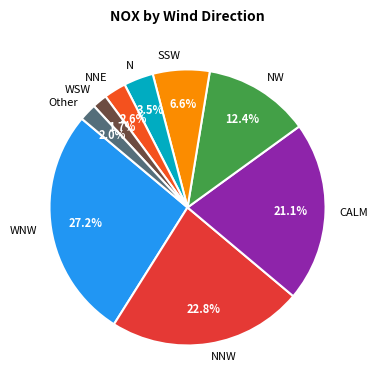

How many slices are in this pie chart?

9